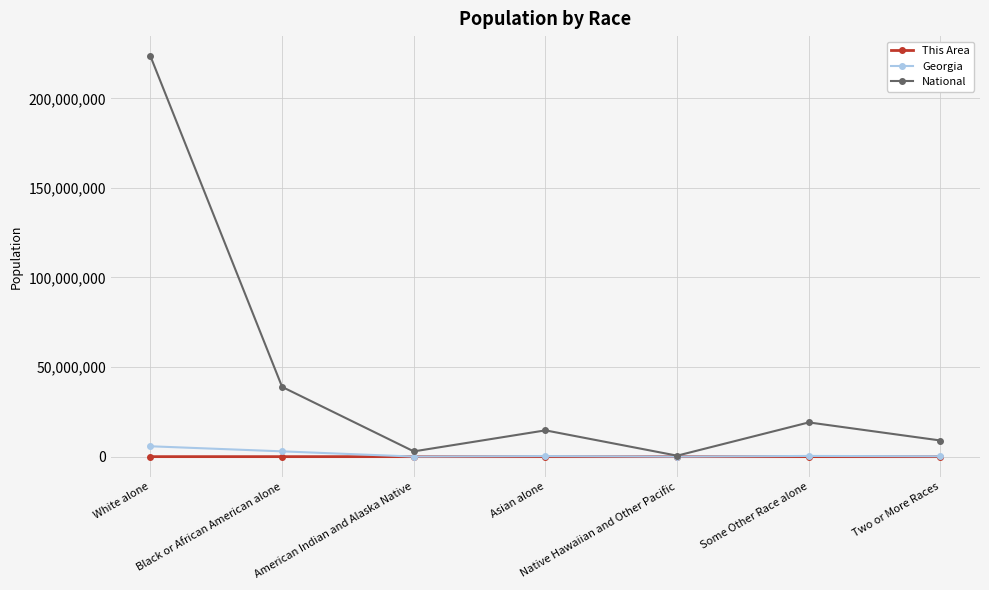

What is the highest value of the Georgia series?

5787440